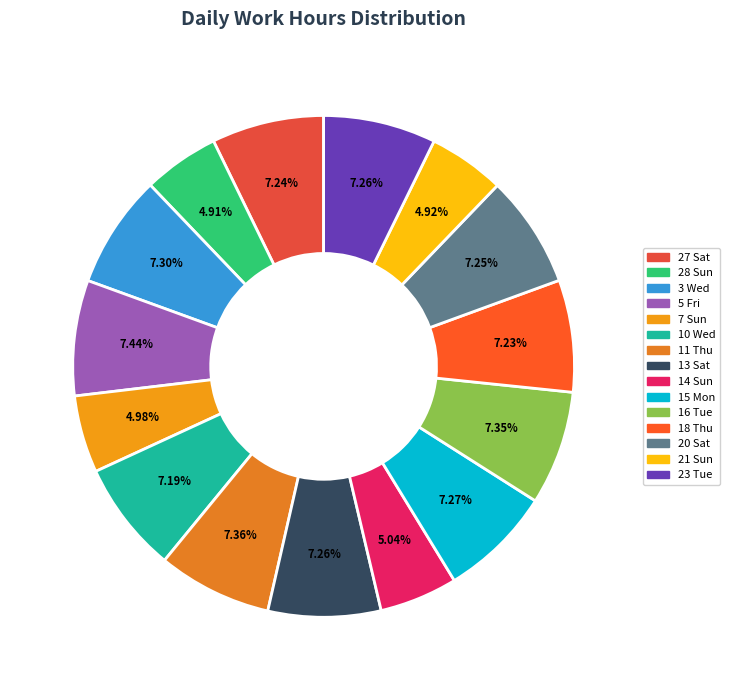

To the nearest percent, what is the difference between the largest and smallest slice percentages?

3%